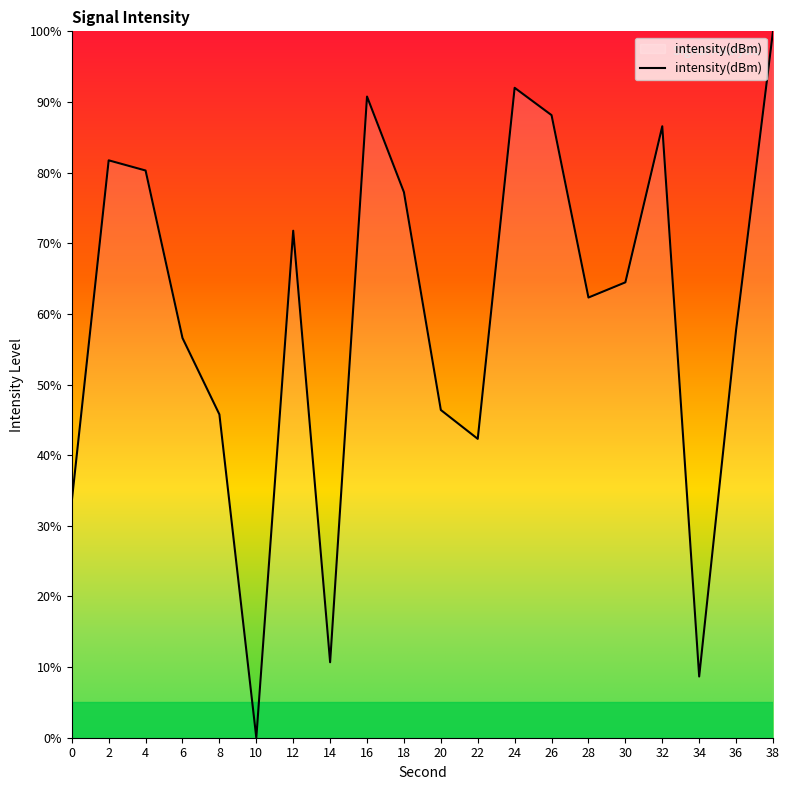

Which category has the highest value across all series?

38